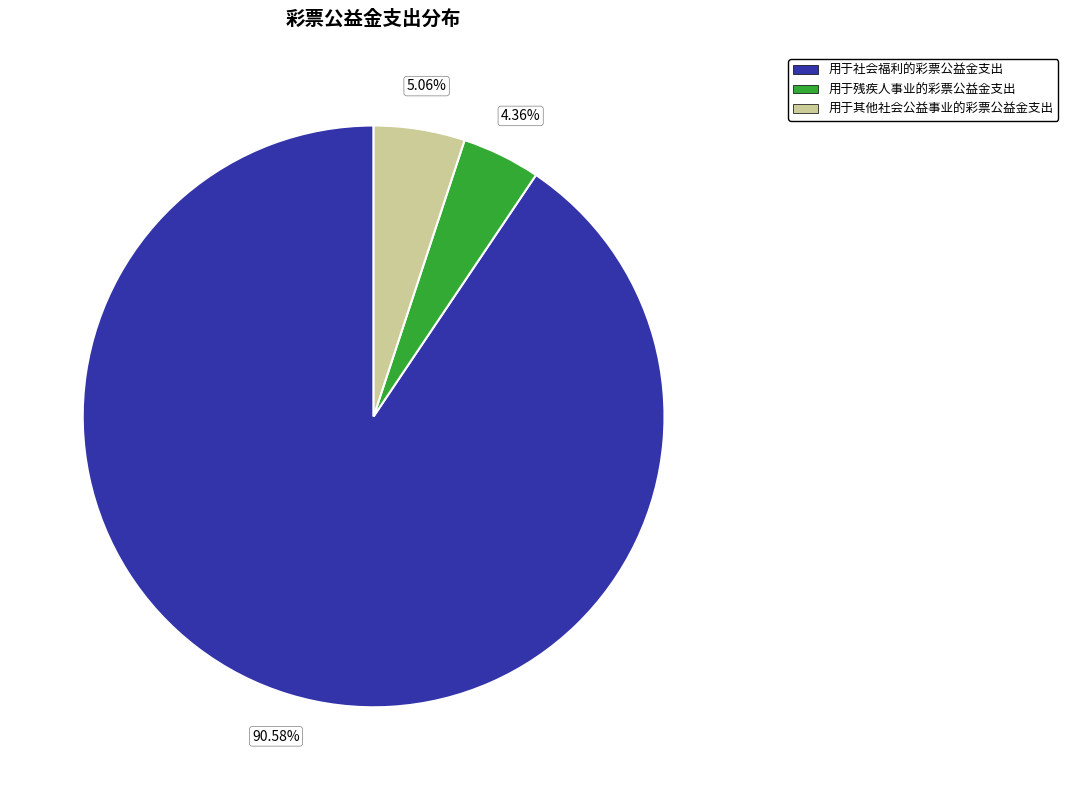

What is the smallest slice in the pie chart?

用于残疾人事业的彩票公益金支出